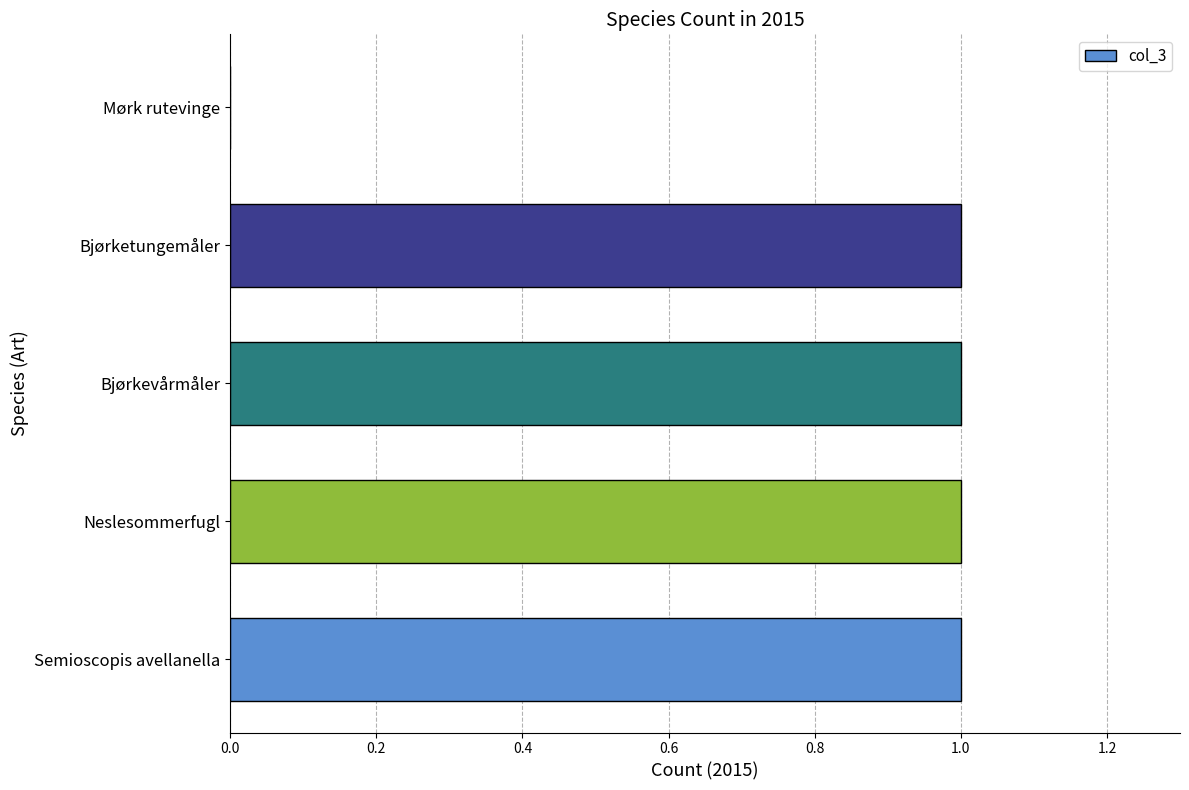

The chart shows a value of 0 at Bjørketungemåler. True or false?

False